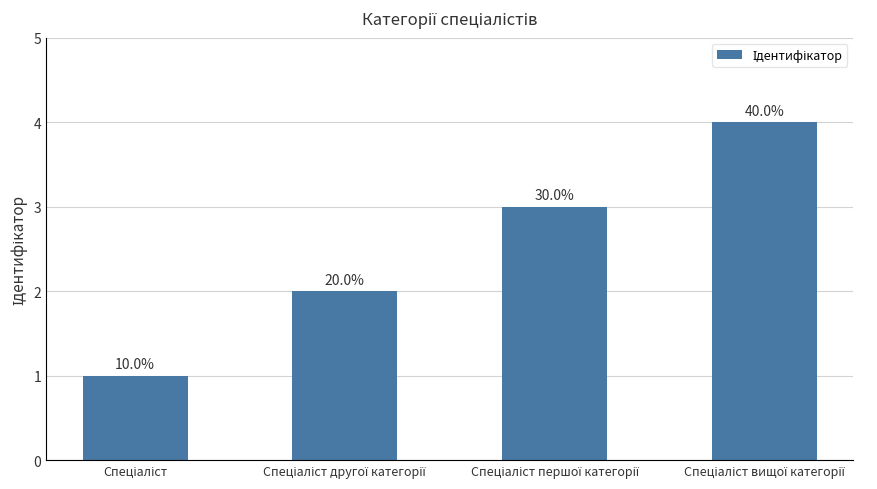

Does the chart contain any negative values?

No